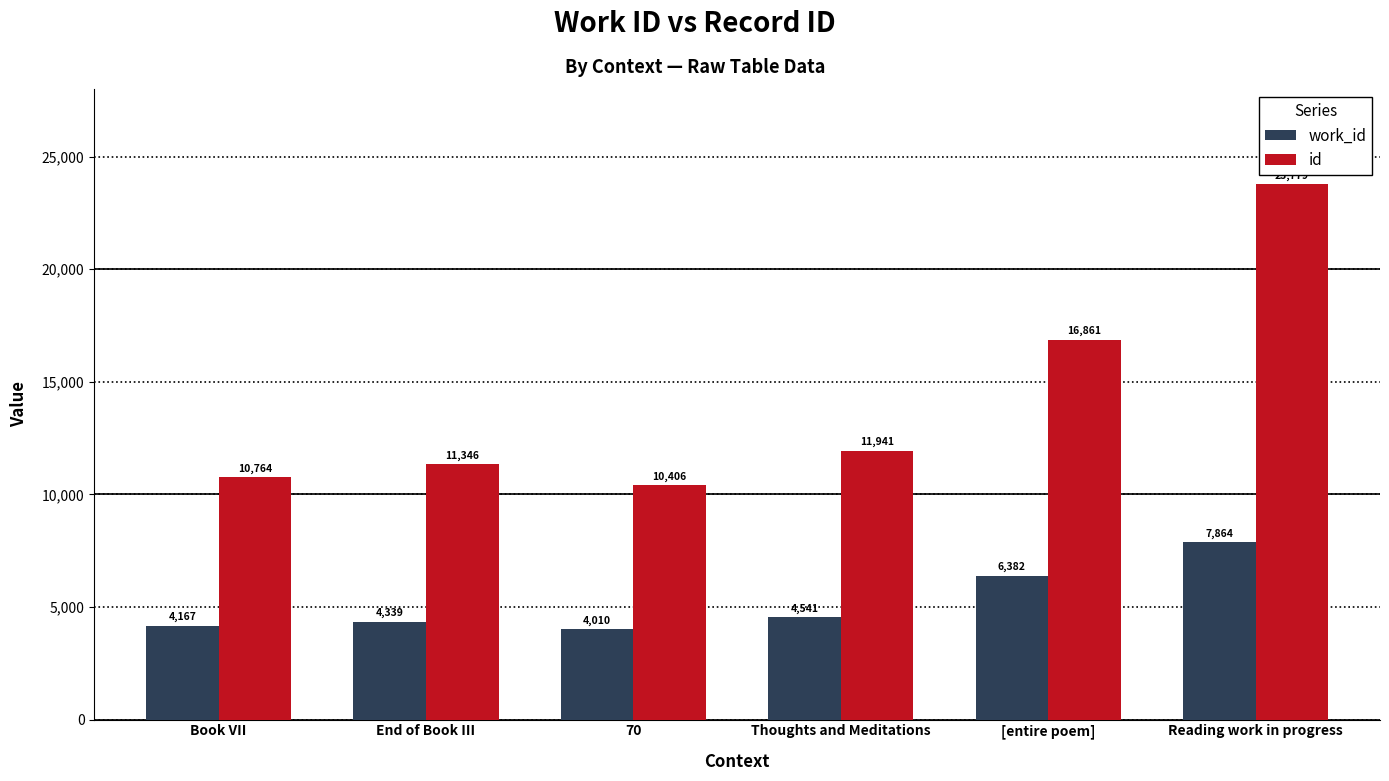

Reading left to right, extract all data points from this chart.

work_id: 4167	4339	4010	4541	6382	7864
id: 10764	11346	10406	11941	16861	23779